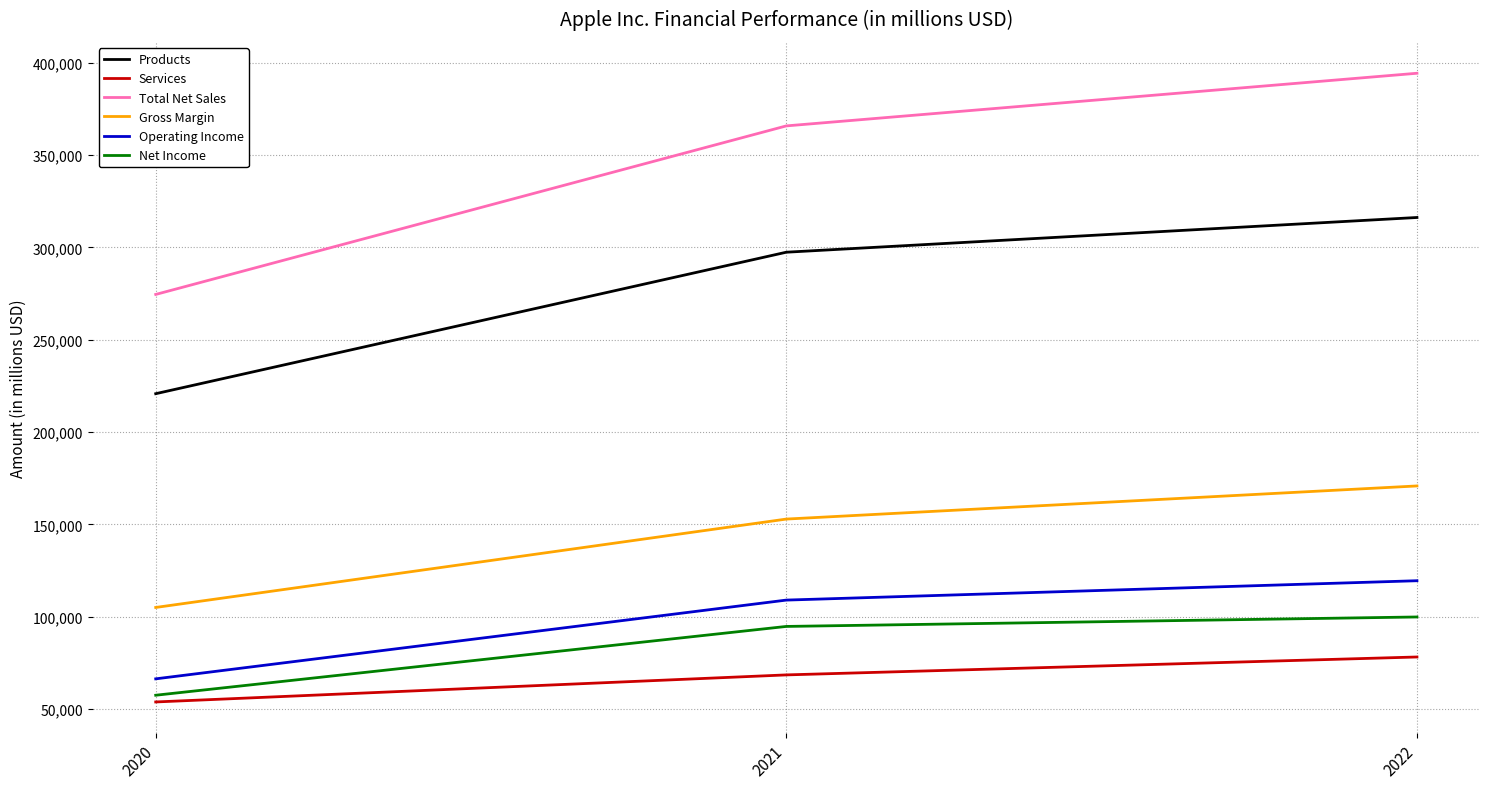

Reading left to right, list all the values displayed in this chart.

Products: 2020=220747	2021=297392	2022=316199
Services: 2020=53768	2021=68425	2022=78129
Total Net Sales: 2020=274515	2021=365817	2022=394328
Gross Margin: 2020=104956	2021=152836	2022=170782
Operating Income: 2020=66288	2021=108949	2022=119437
Net Income: 2020=57411	2021=94680	2022=99803